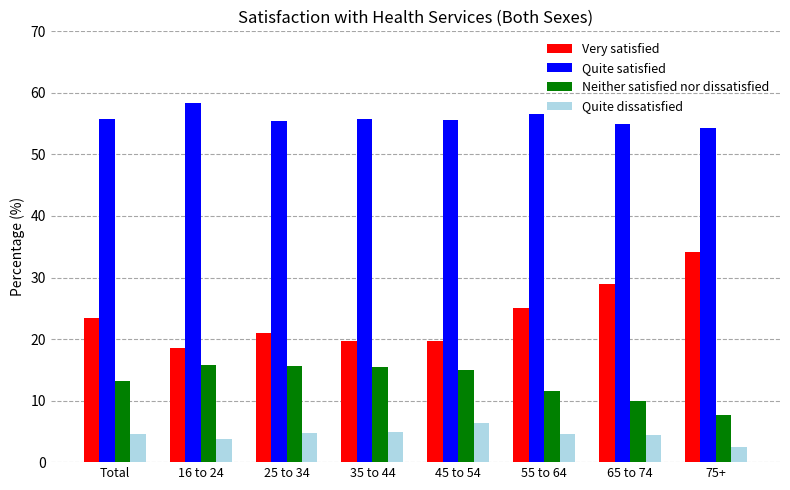

At 75+, list the series in order from largest to smallest.

Quite satisfied, Very satisfied, Neither satisfied nor dissatisfied, Quite dissatisfied